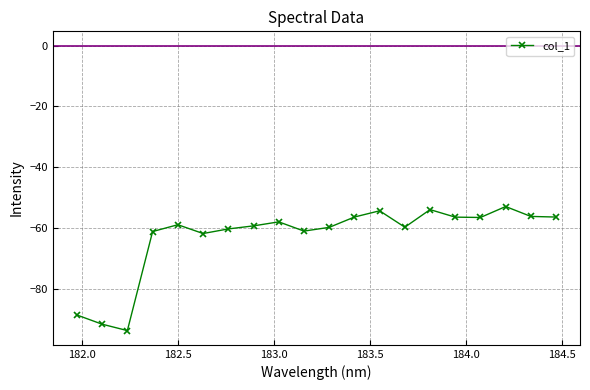

How many lines are shown in the chart?

1